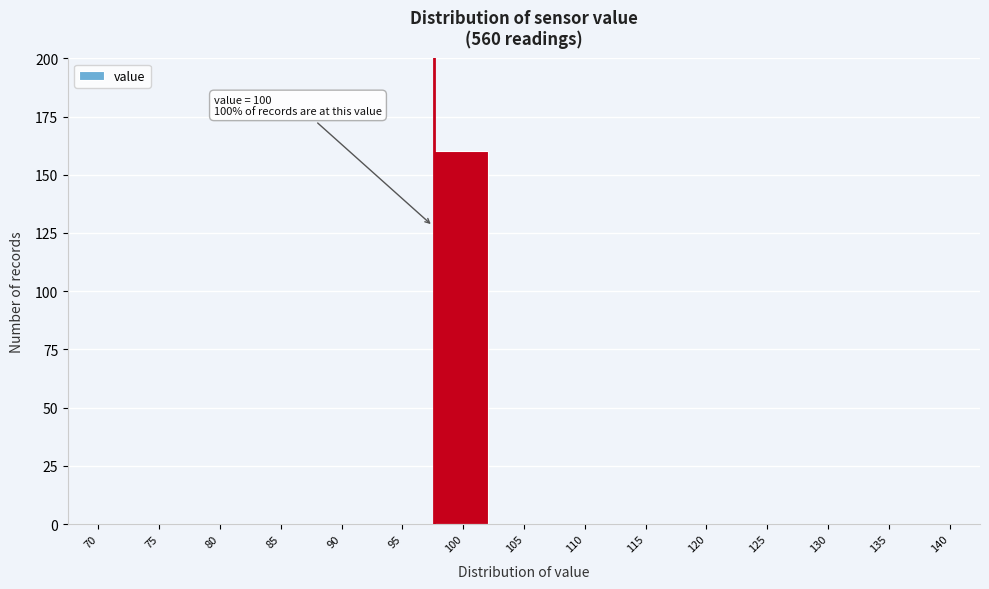

Reading left to right, what are all the values shown in this chart?

70=0	75=0	80=0	85=0	90=0	95=0	100=160	105=0	110=0	115=0	120=0	125=0	130=0	135=0	140=0